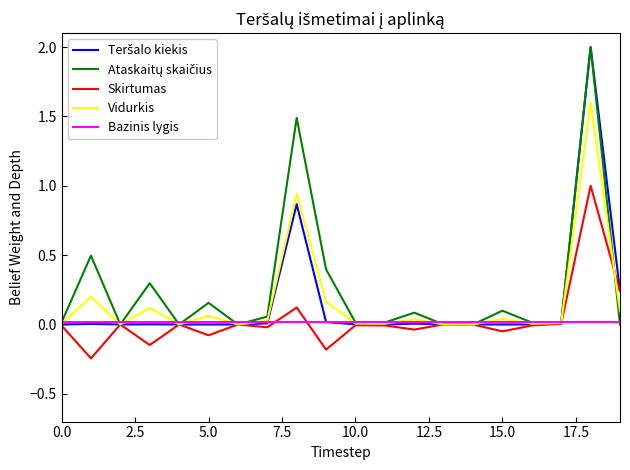

What is the maximum value for Skirtumas?

1.0